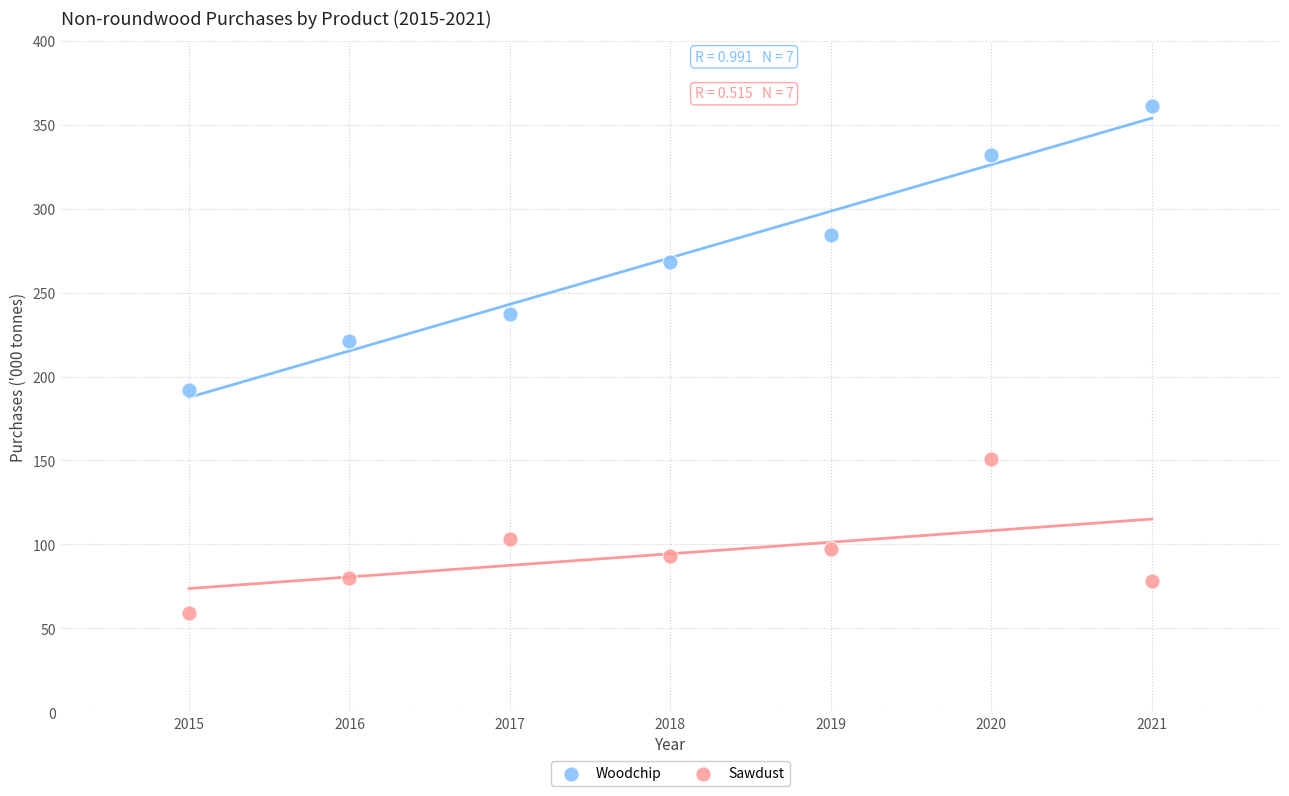

Which series has the largest Y range (max minus min)?

Woodchip